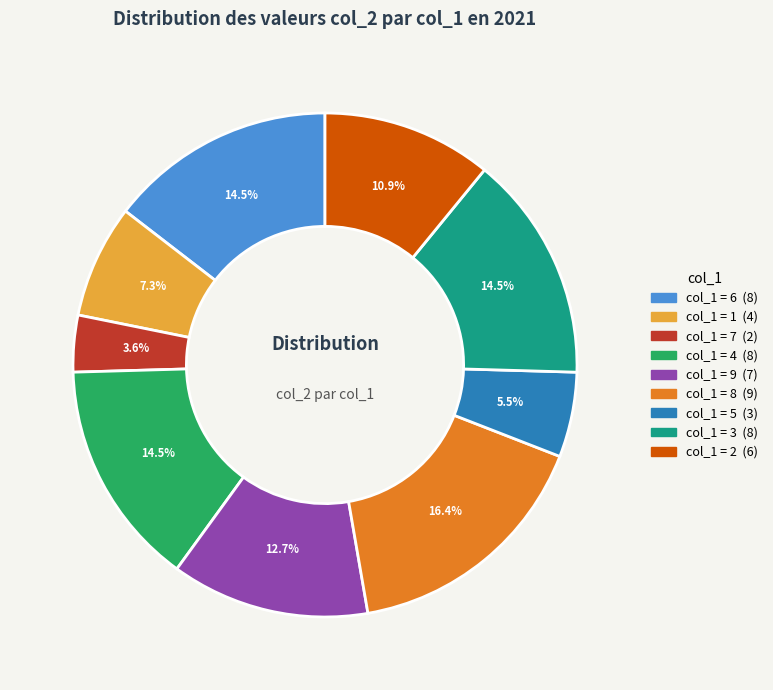

Does any single category account for the majority?

No